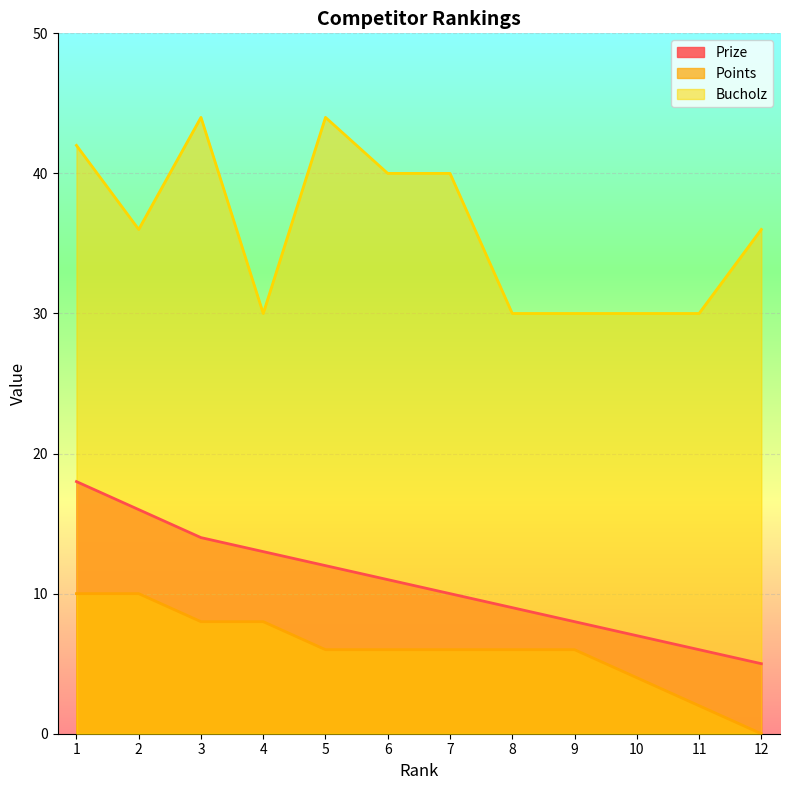

List the series in order of their overall mean, highest first.

Bucholz, Prize, Points